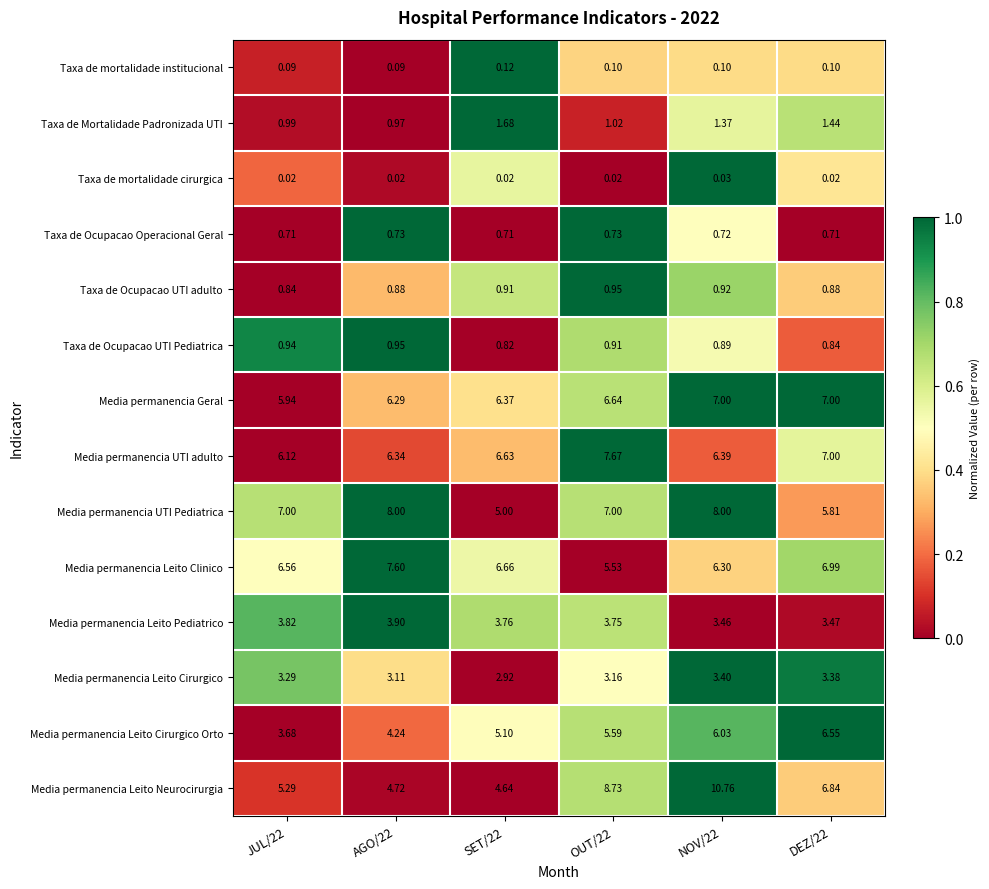

Which series has the largest total across all categories?

Media permanencia Leito Neurocirurgia